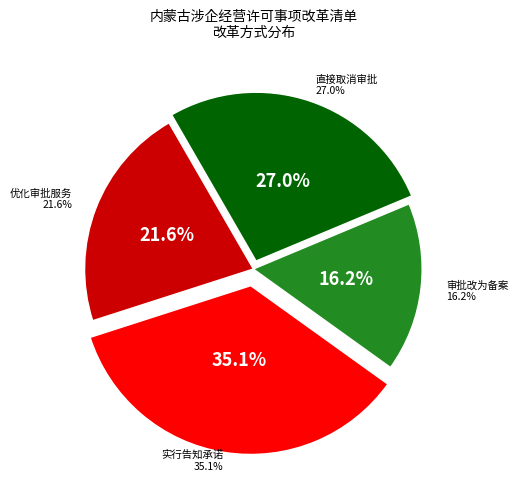

Approximately how many times larger is the value at 优化审批服务 compared to 直接取消审批?

0.8